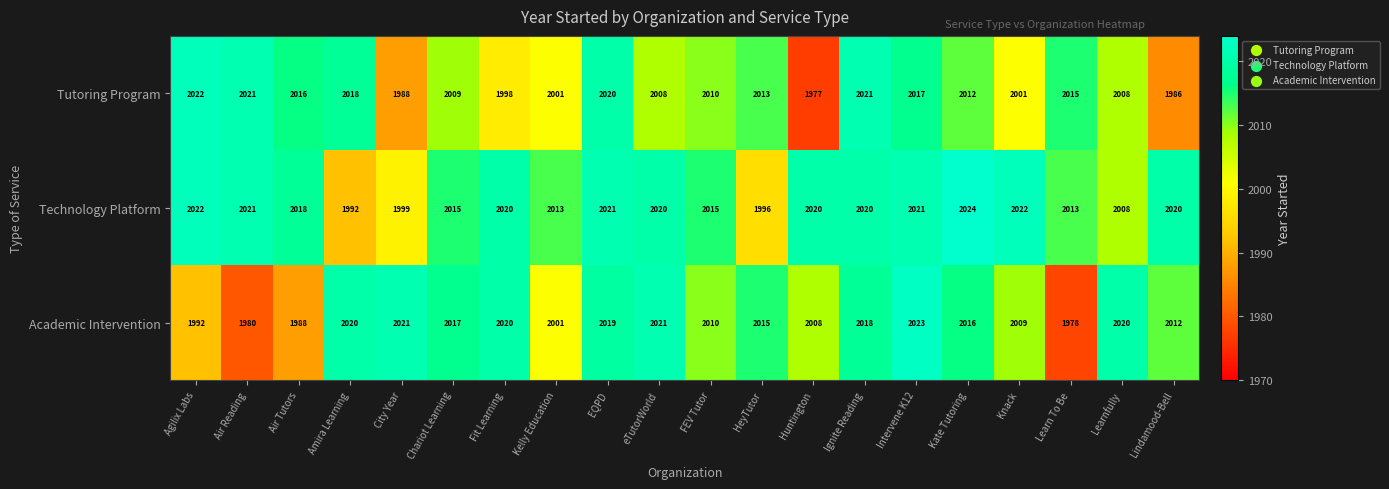

At Air Tutors, list the series in order from smallest to largest.

Academic Intervention, Tutoring Program, Technology Platform